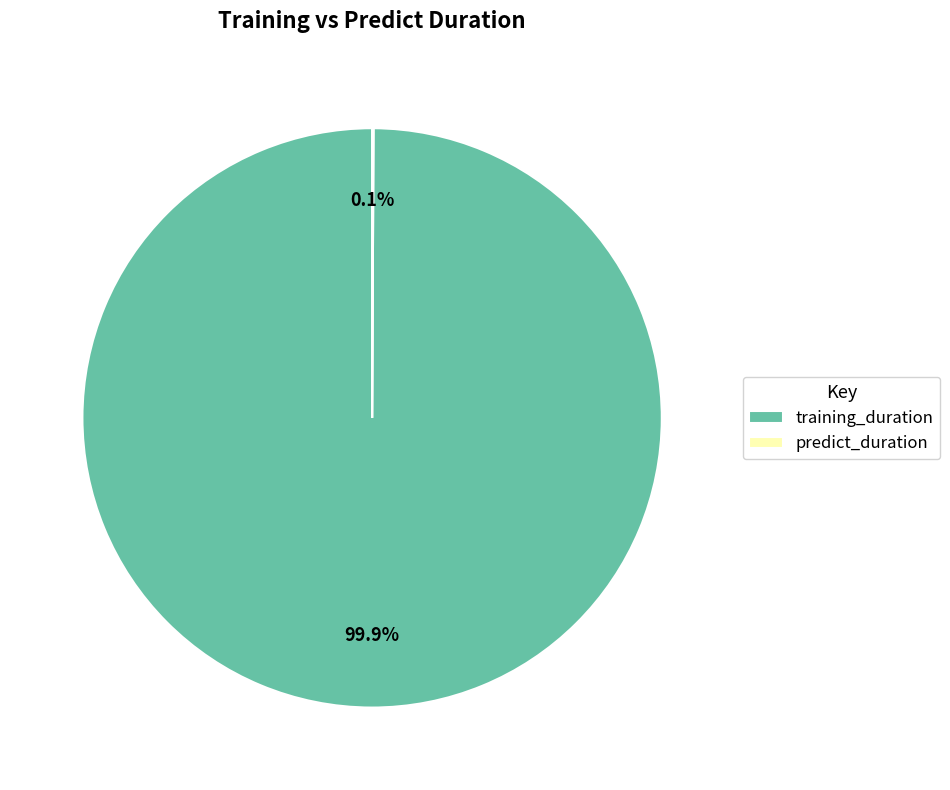

How much of the chart is everything except training_duration?

0.1%